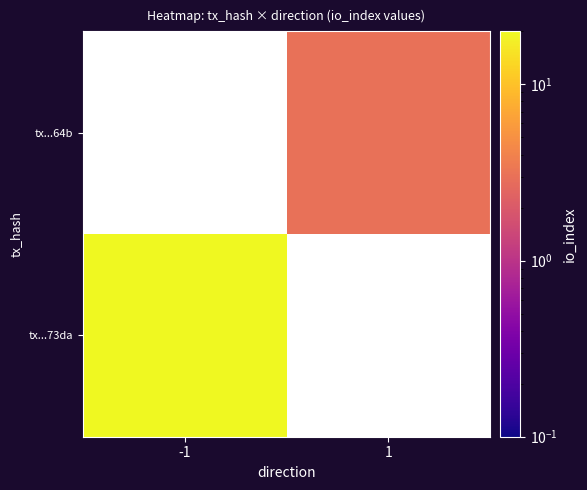

Is it true that tx...73da equals 12.6 at -1?

False